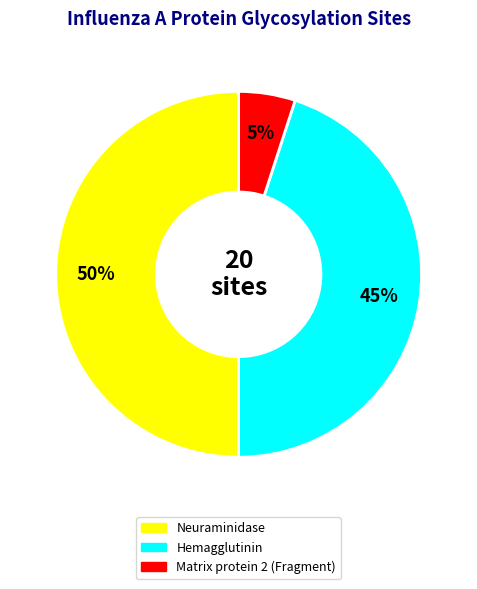

Does Hemagglutinin represent more than half of the total?

No